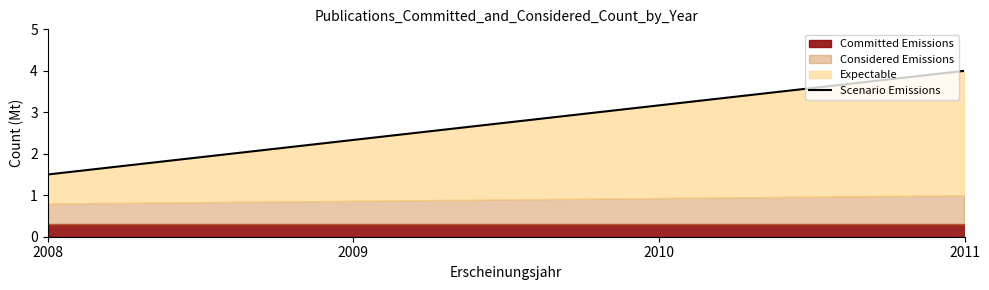

List the labels in order of value, largest first.

2011, 2010, 2009, 2008